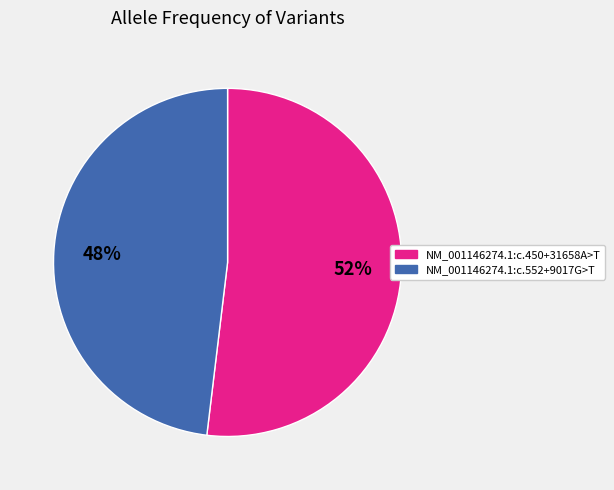

To the nearest percent, what is the combined percentage of NM_001146274.1:c.450+31658A>T and NM_001146274.1:c.552+9017G>T?

100%